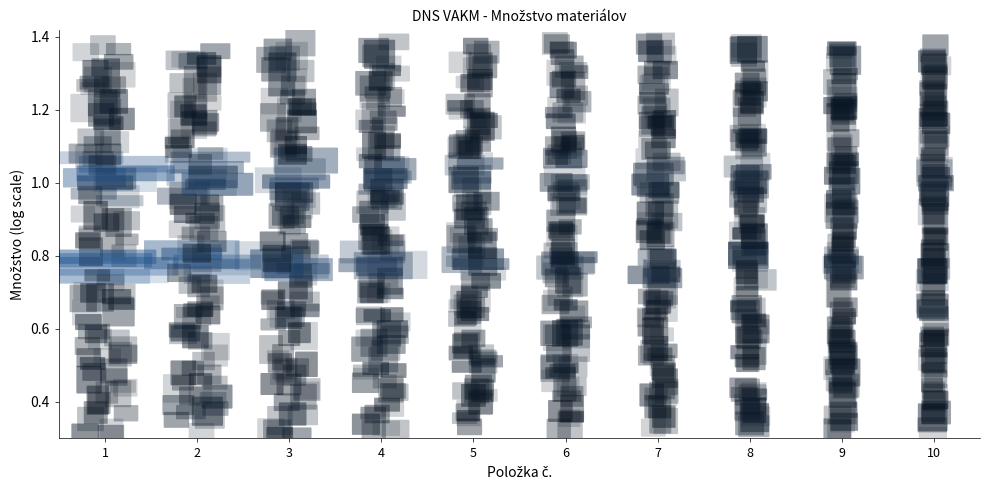

Is this an area chart (filled region under the line)?

No